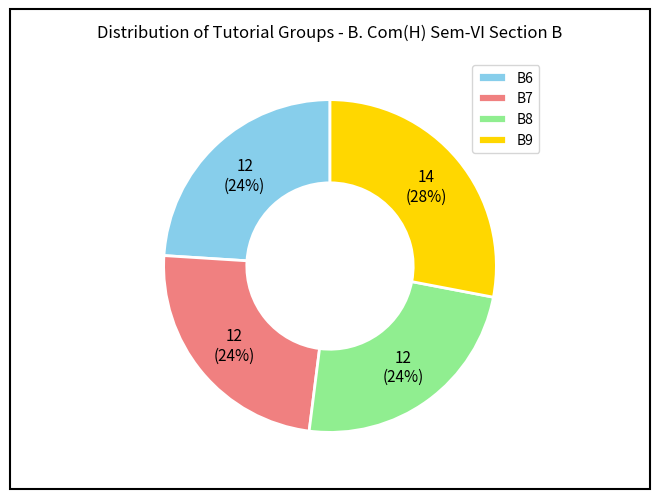

To the nearest percent, what is the combined percentage of B9 and B8?

52%